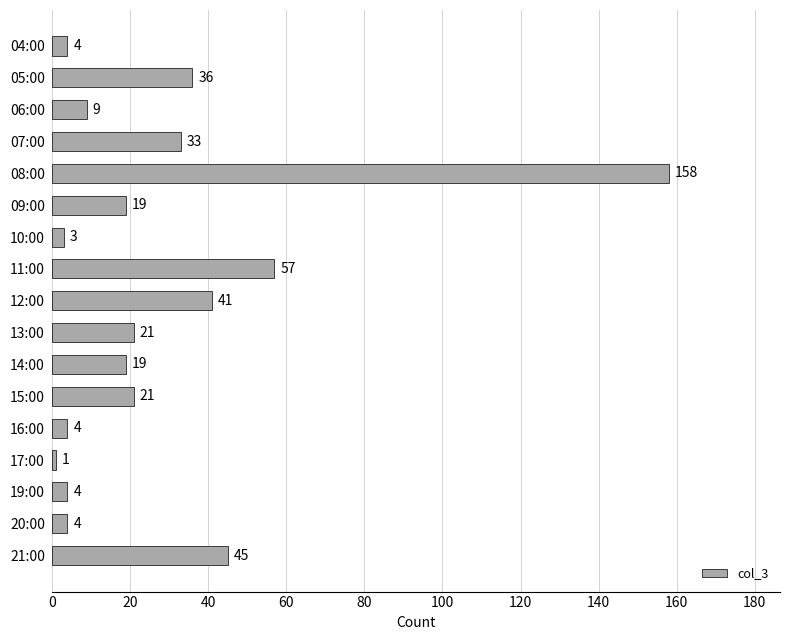

Reading bottom to top, what are all the values shown in this chart?

21:00=45	20:00=4	19:00=4	17:00=1	16:00=4	15:00=21	14:00=19	13:00=21	12:00=41	11:00=57	10:00=3	09:00=19	08:00=158	07:00=33	06:00=9	05:00=36	04:00=4